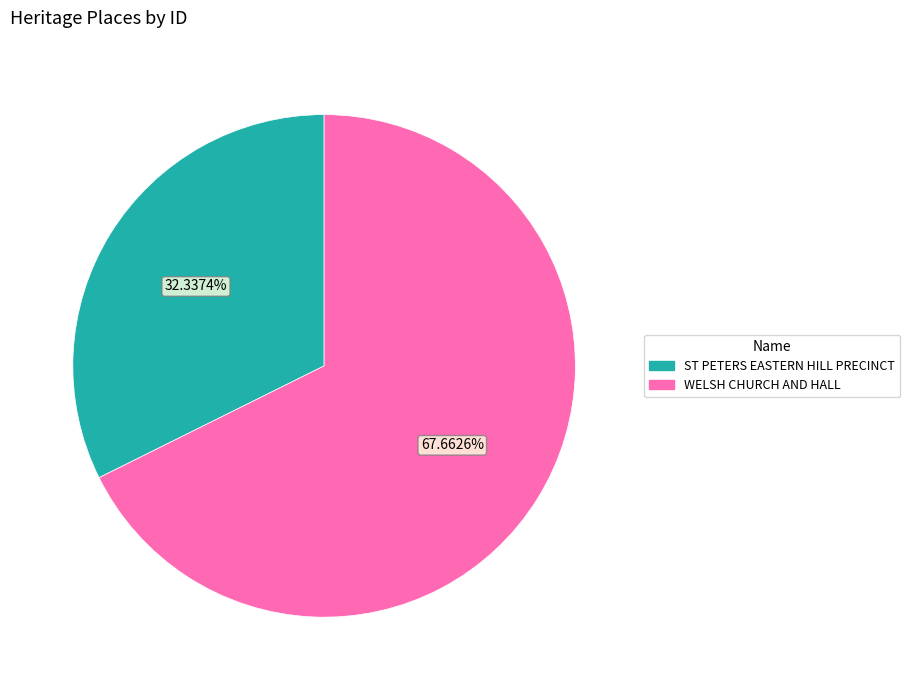

Do WELSH CHURCH AND HALL and ST PETERS EASTERN HILL PRECINCT together represent more than half of the pie?

Yes